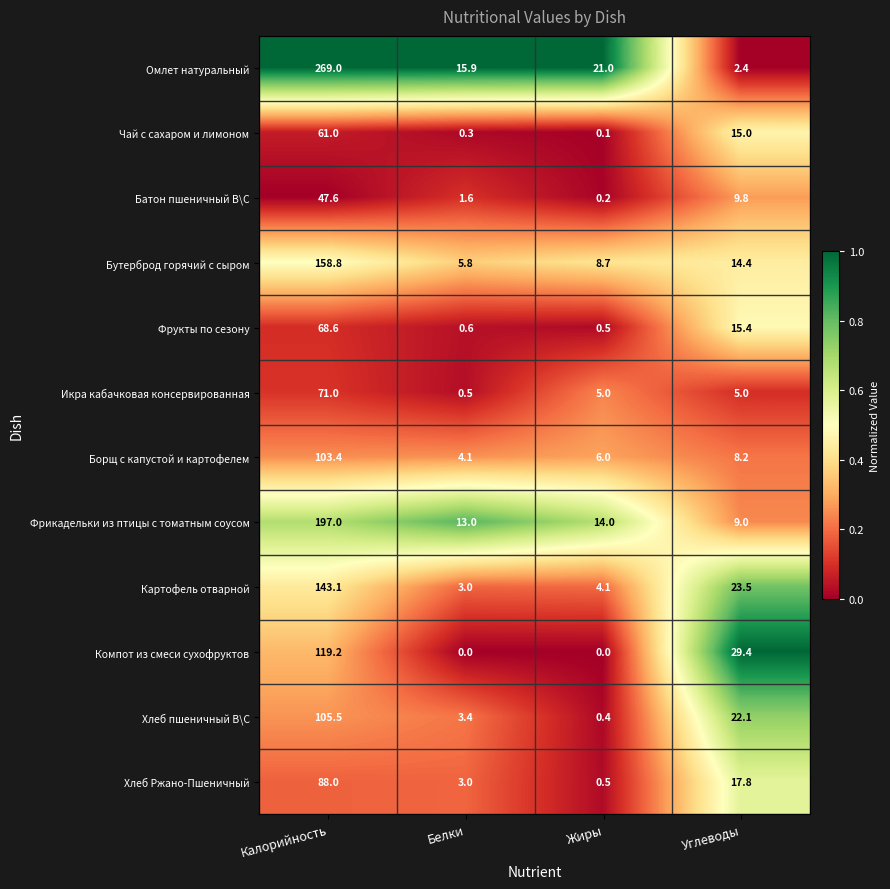

Is it true that Фрукты по сезону equals 15.4 at Углеводы?

True